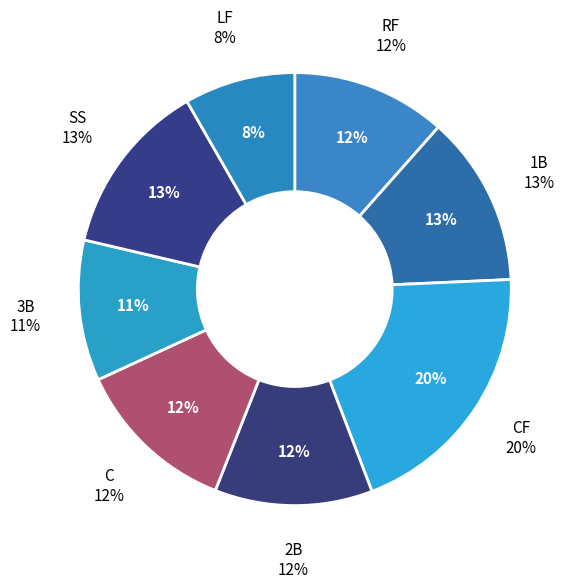

Rank the categories by value from highest to lowest.

CF, SS, 1B, C, 2B, RF, 3B, LF